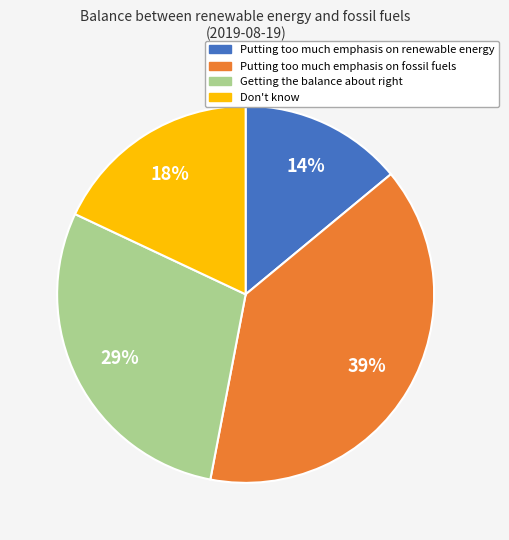

Which category has the smallest portion of the pie?

Putting too much emphasis on renewable energy